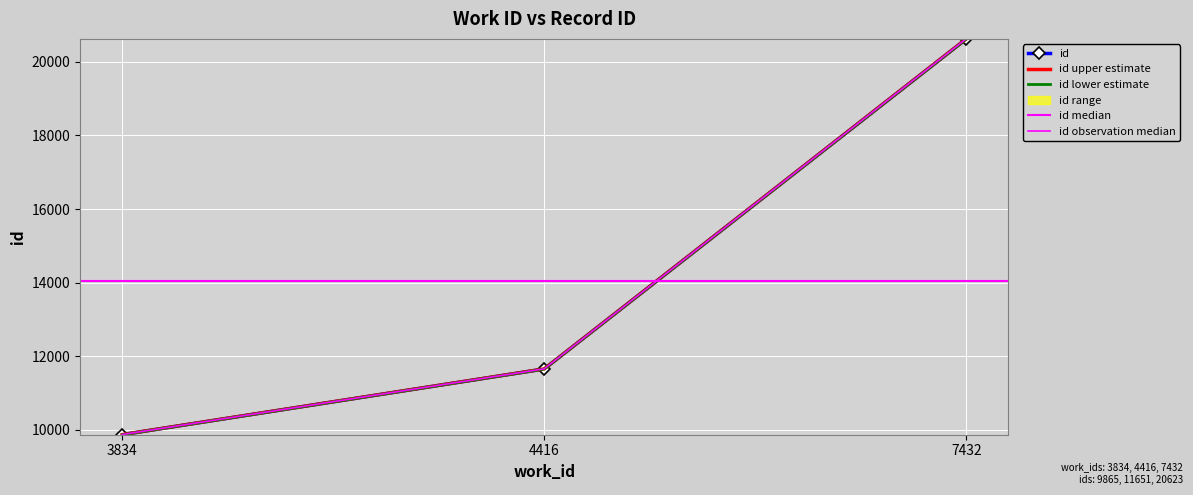

Reading left to right, extract all data points from this chart.

3834=9866.5	4416=11652.7	7432=20626.1